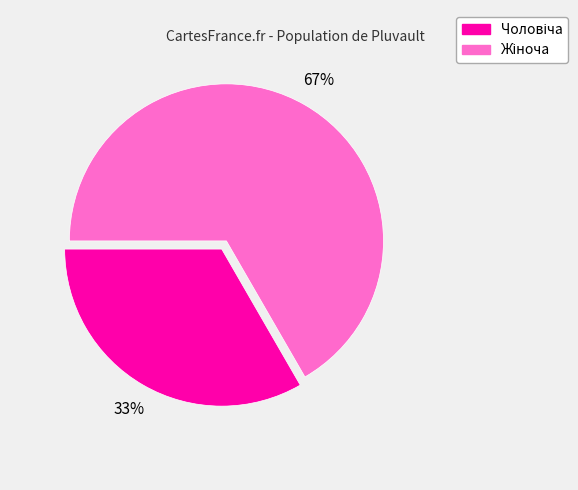

To the nearest percent, what is the average slice percentage?

50%